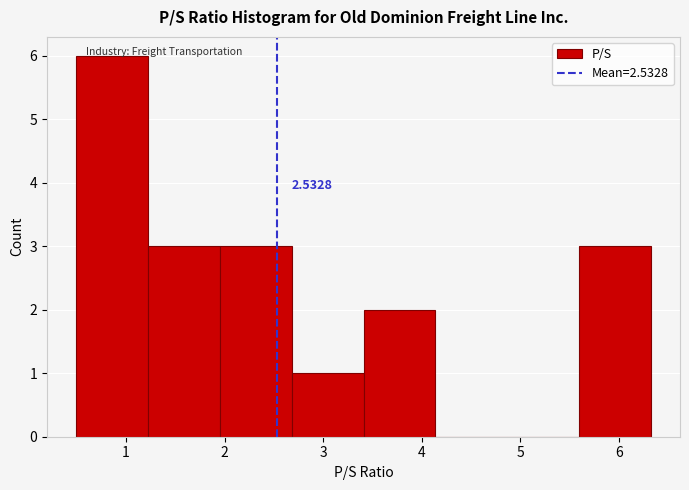

Which range on the x-axis has the tallest bar?

0.49 to 1.22